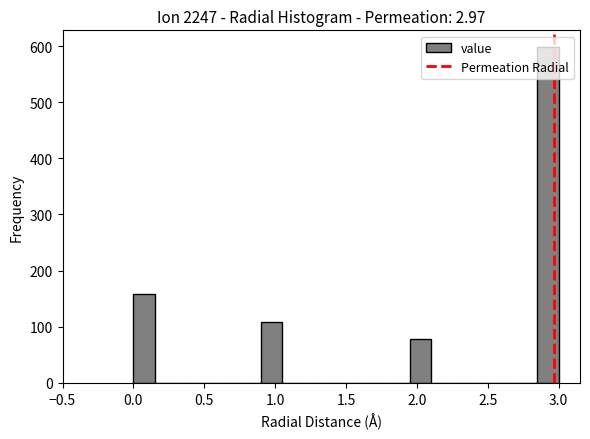

Read against the x-axis, roughly where is the centre of the tallest bar?

2.95